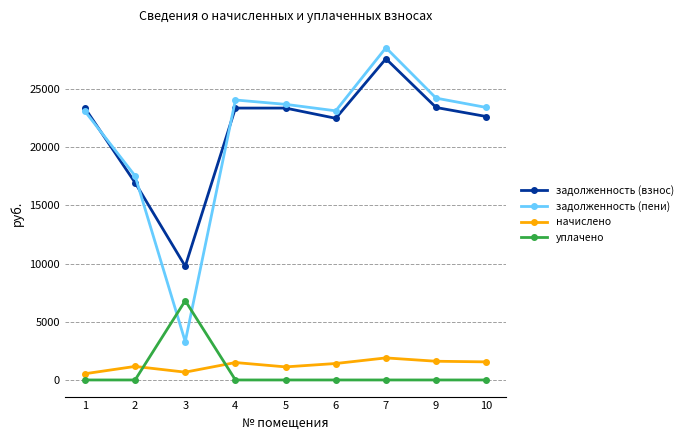

What is the value of the задолженность (пени) point at the 1st from the left?

23105.2